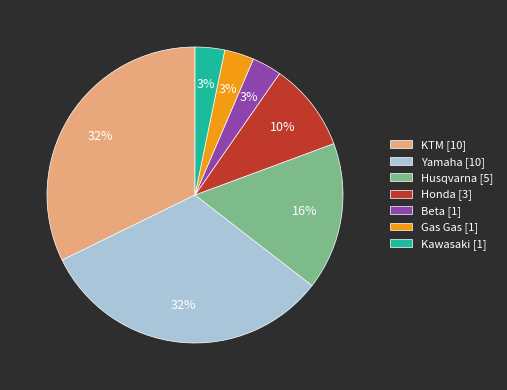

Combined, do Gas Gas [1] and Yamaha [10] account for over 50%?

No